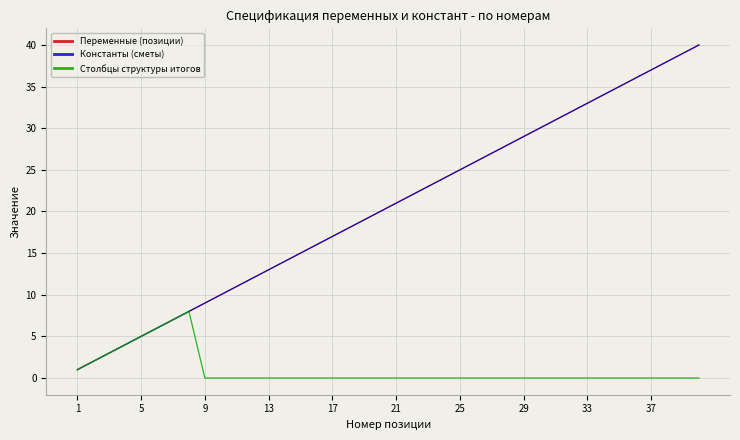

What is the difference between the second highest and second lowest values in the Константы (сметы) series?

37